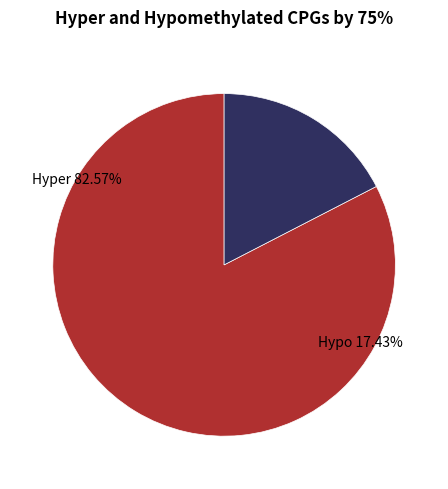

Does pct85 represent more than half of the total?

No